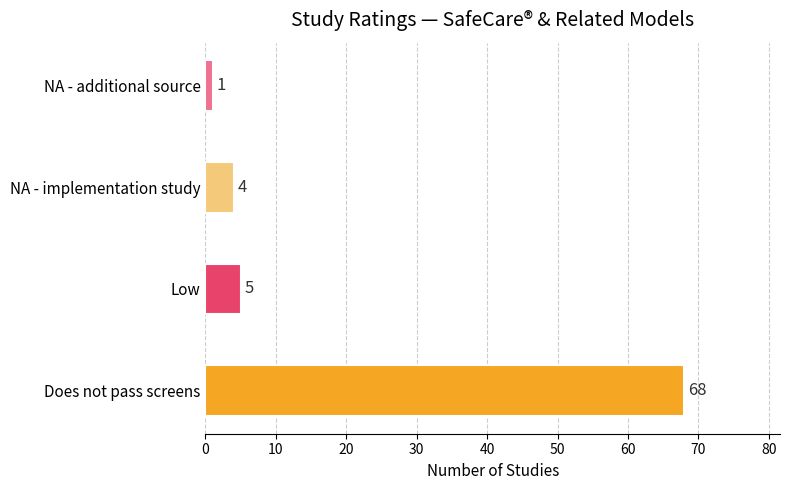

List the labels in order of value, largest first.

Does not pass screens, Low, NA - implementation study, NA - additional source